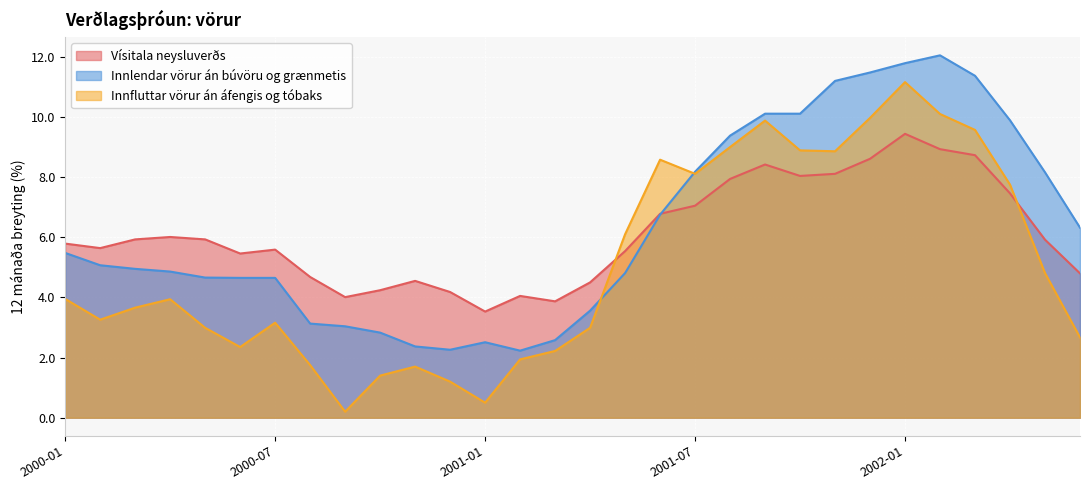

Is it true that Vísitala neysluverðs equals 13.2 at 2001-12?

False